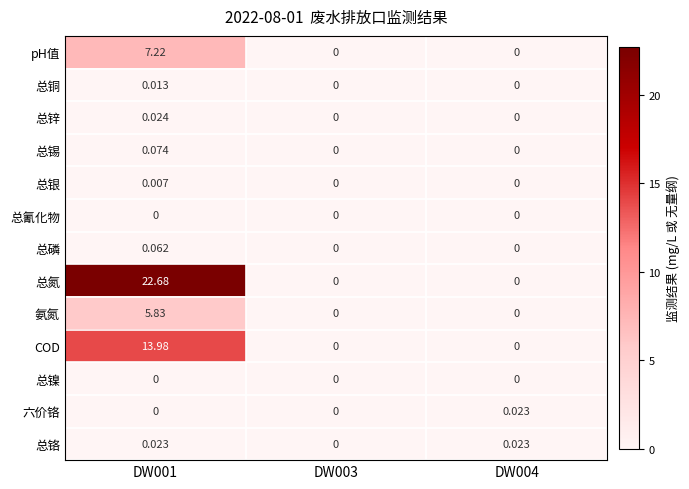

Which series has the largest total across all categories?

总氮